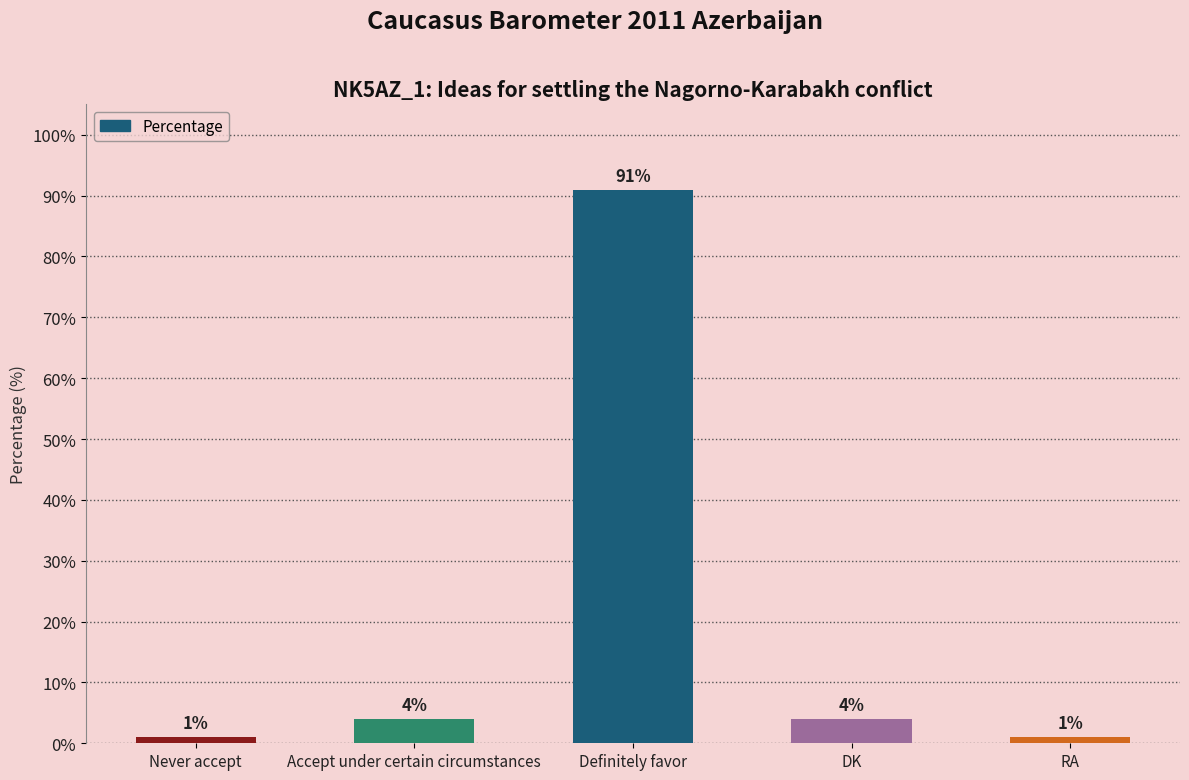

Reading left to right, list all the values displayed in this chart.

Never accept=1	Accept under certain circumstances=4	Definitely favor=91	DK=4	RA=1